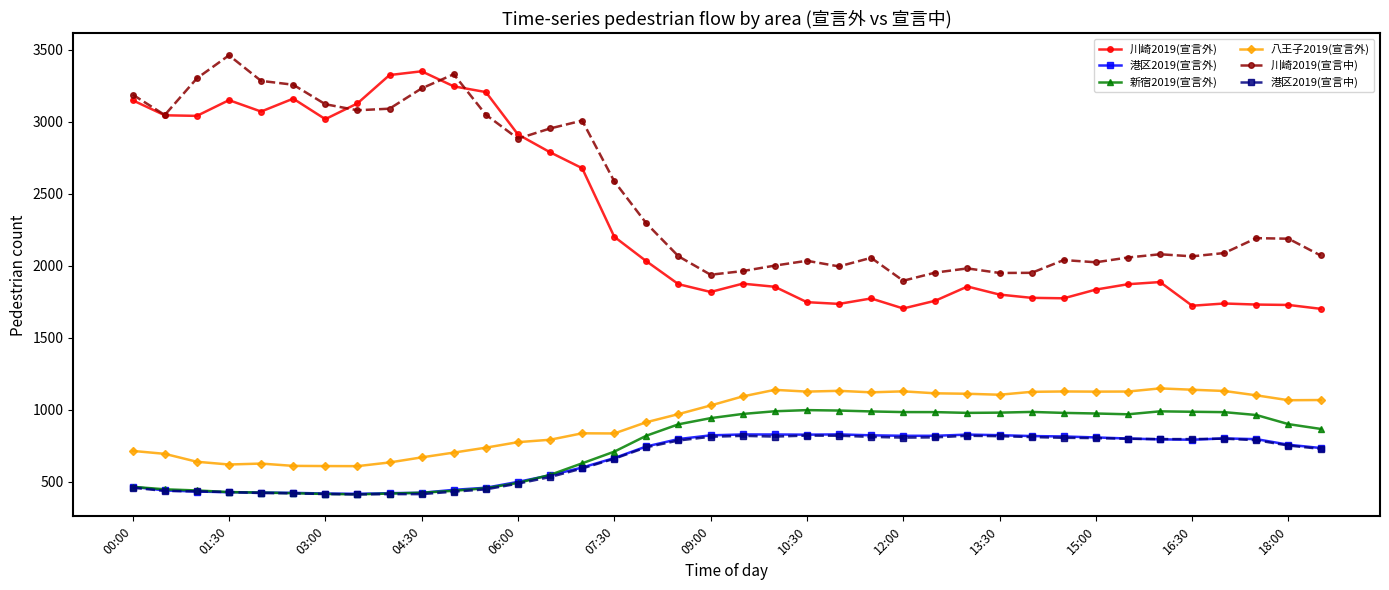

True or false: 新宿2019(宣言外) and 川崎2019(宣言外) cross at least once.

False